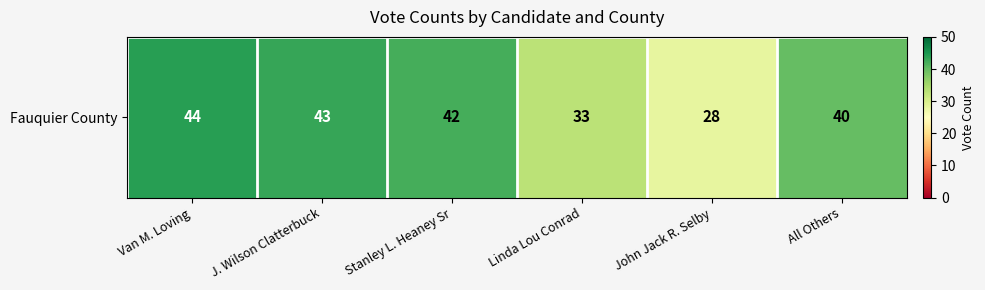

Rank the categories by value from highest to lowest.

Van M. Loving, J. Wilson Clatterbuck, Stanley L. Heaney Sr, All Others, Linda Lou Conrad, John Jack R. Selby